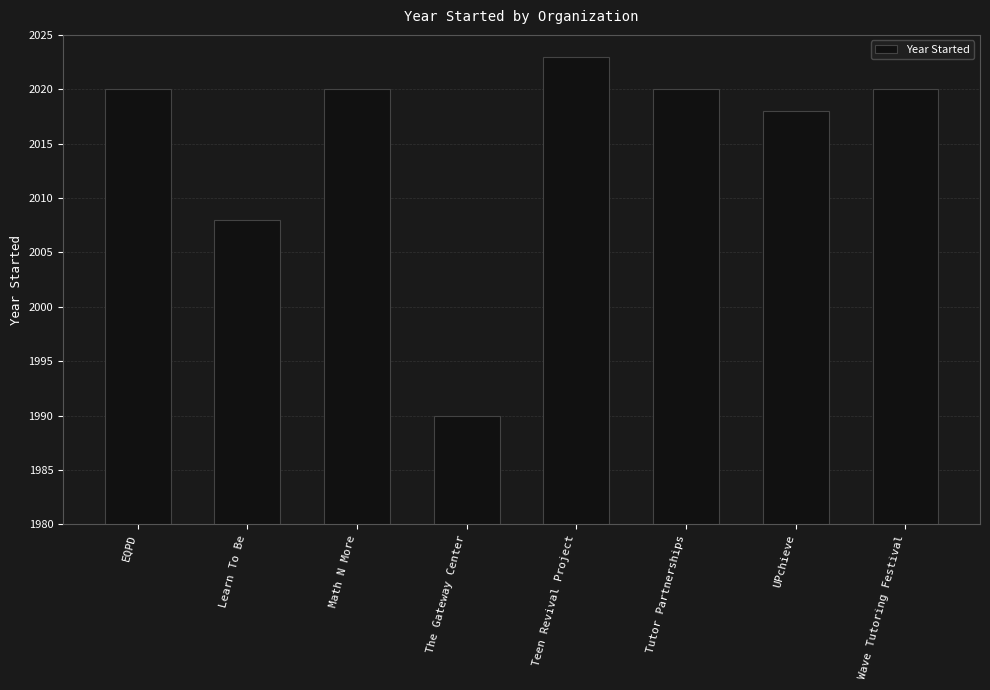

Reading left to right, list all the values displayed in this chart.

EQPD=2020	Learn To Be=2008	Math N More=2020	The Gateway Center=1990	Teen Revival Project=2023	Tutor Partnerships=2020	UPchieve=2018	Wave Tutoring Festival=2020